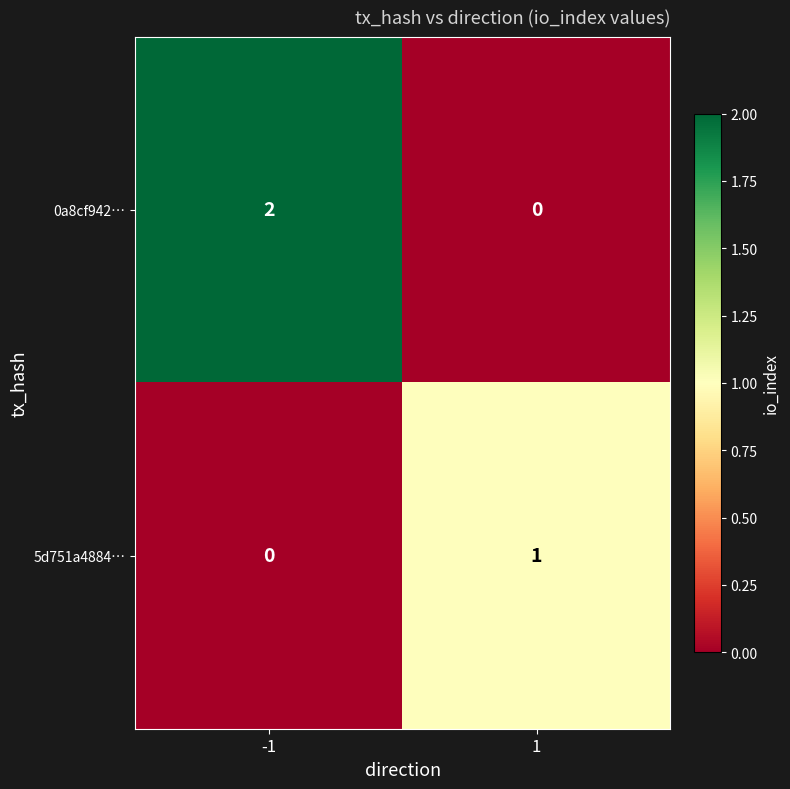

The value of 5d751a4884… at 1 is 1. True or false?

True